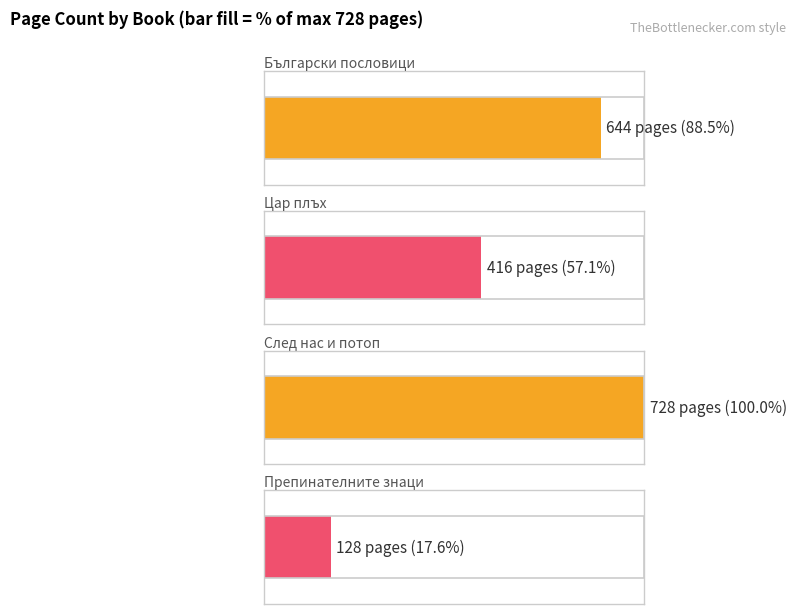

True or false: the data shows 185 at мека.

False